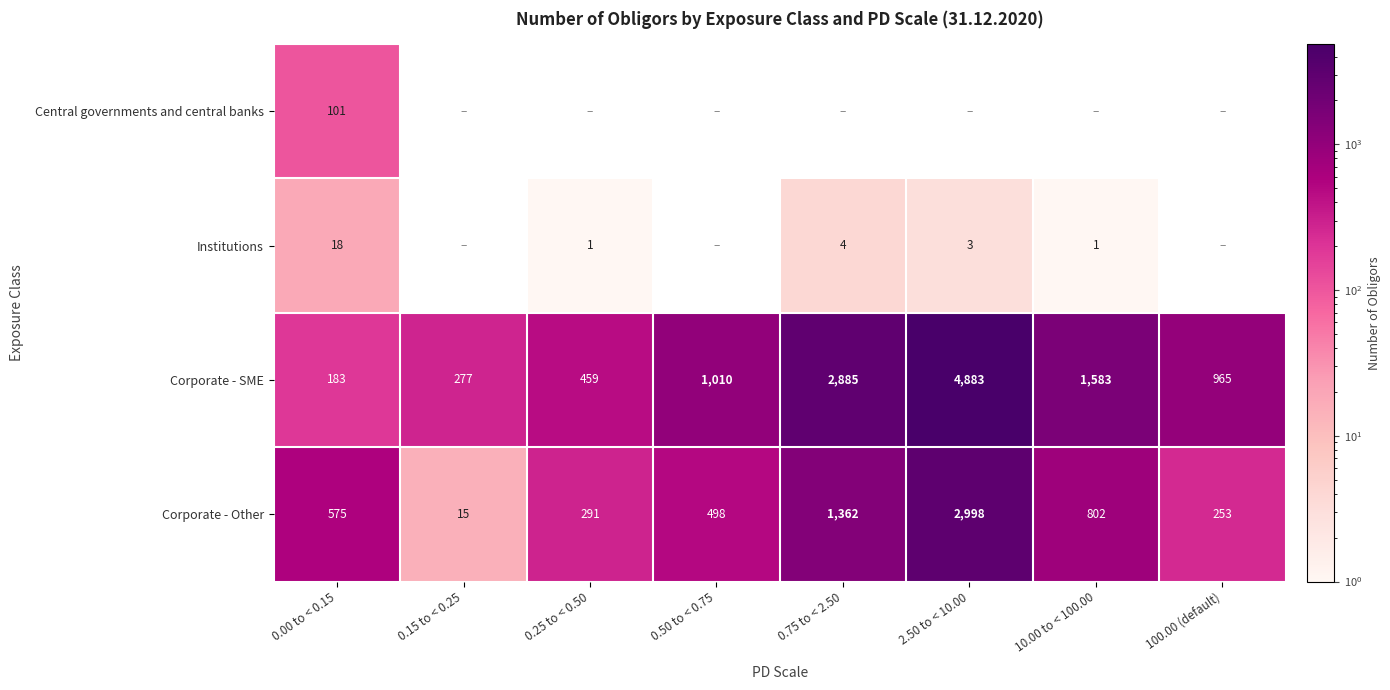

The Corporate - Other series shows 2063 at 2.50 to < 10.00. True or false?

False